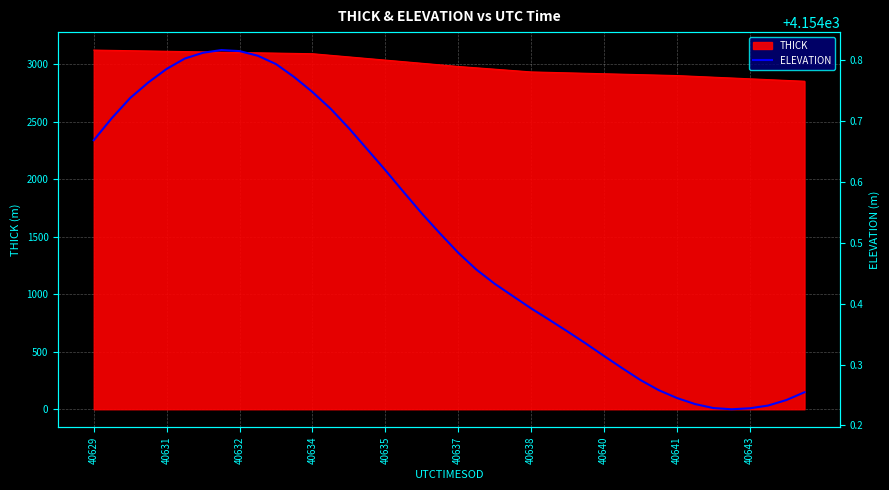

How many interior local peaks (higher than both neighbors) does the data have?

1